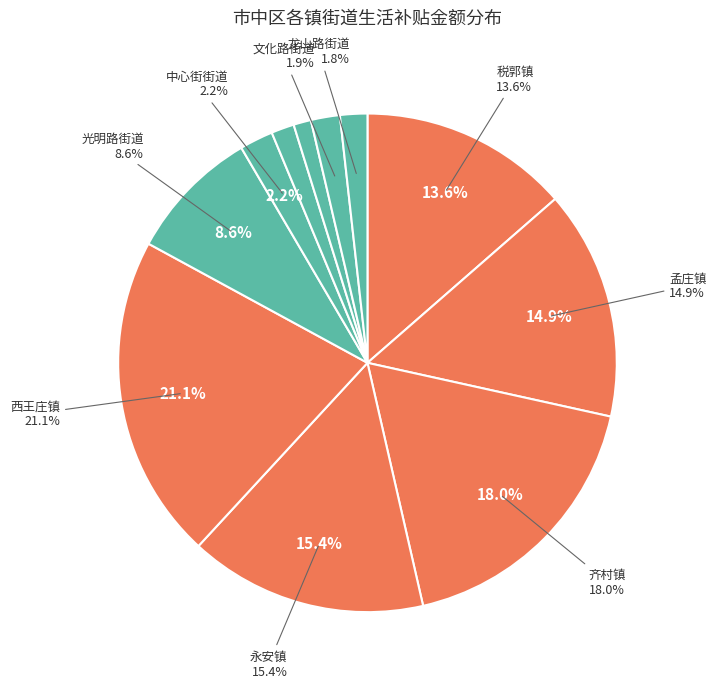

Is there a majority slice in this chart?

No